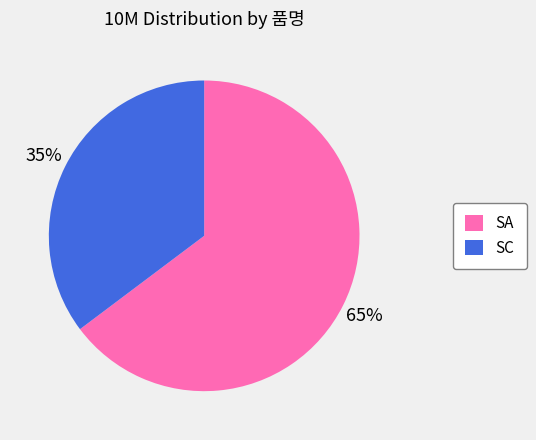

Does SA represent more than half of the total?

Yes